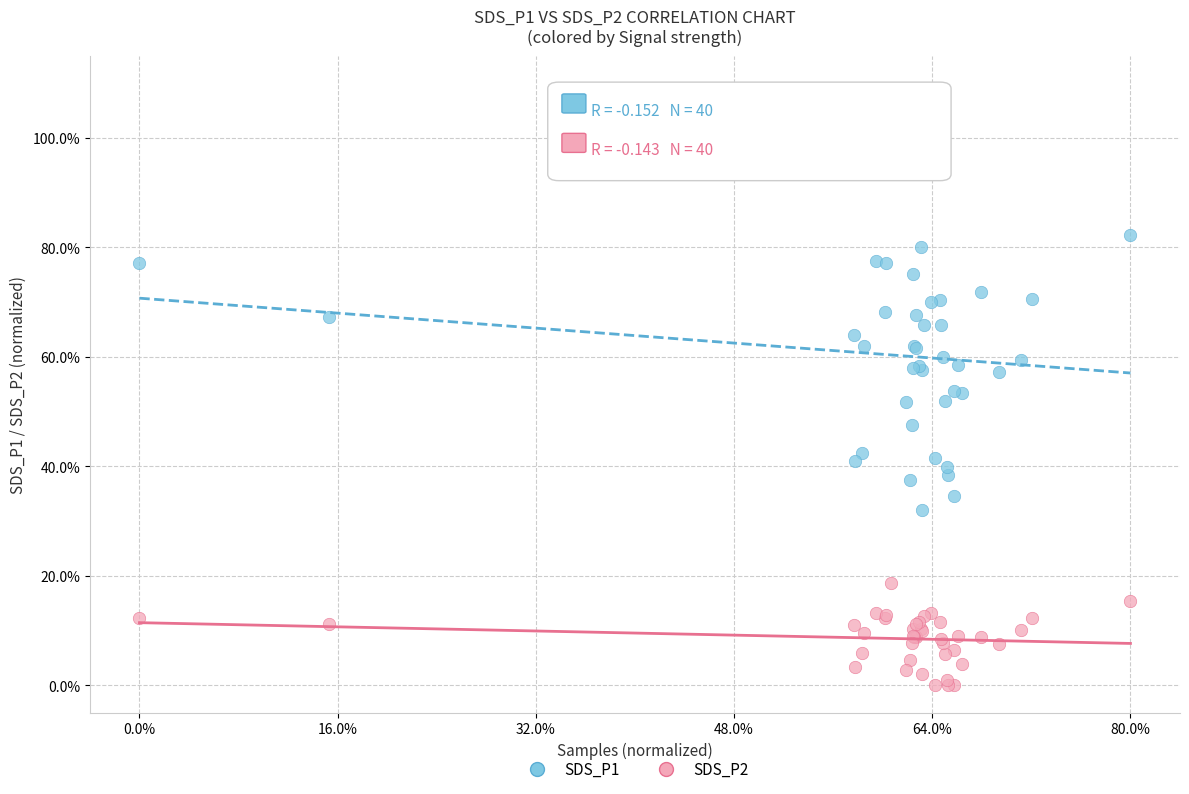

Which series contains the lowest Y value?

SDS_P2